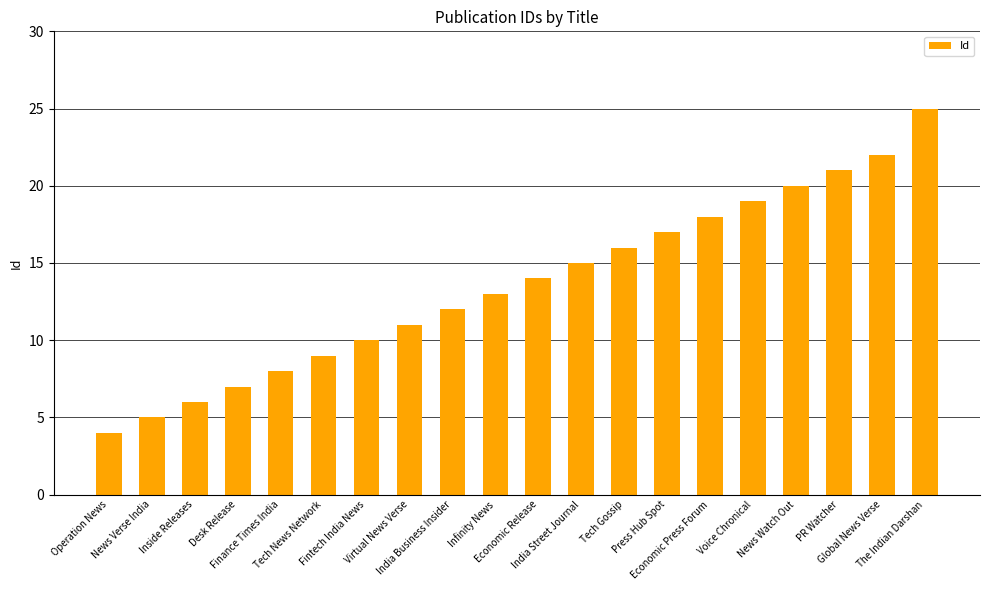

The value at Operation News is 4. True or false?

True